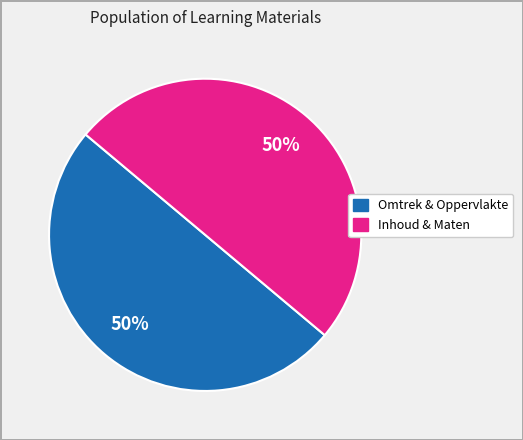

To the nearest percent, what is the average slice percentage?

50%